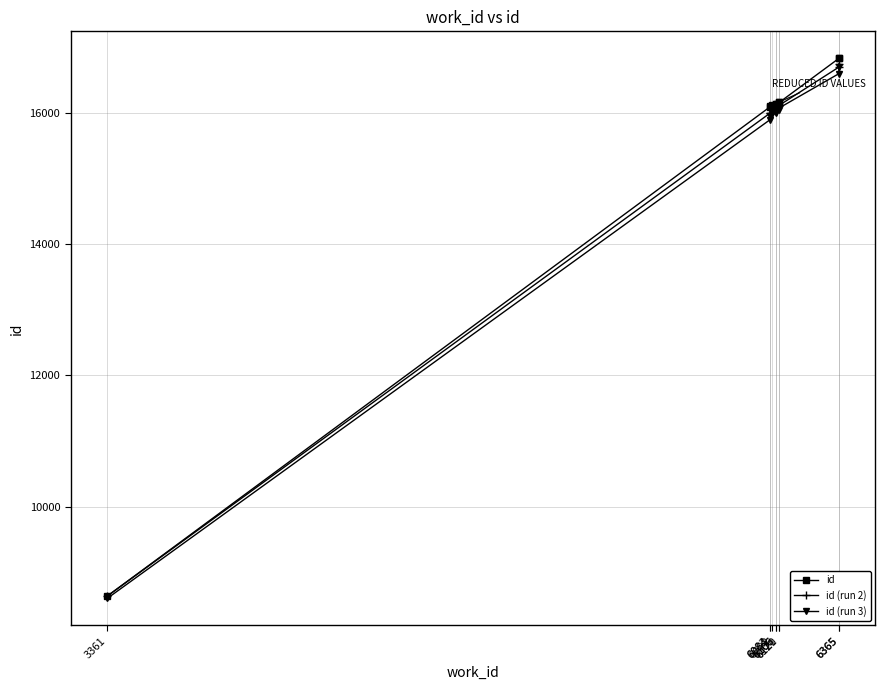

True or false: id (run 2) has more than 1 interior local peaks.

False